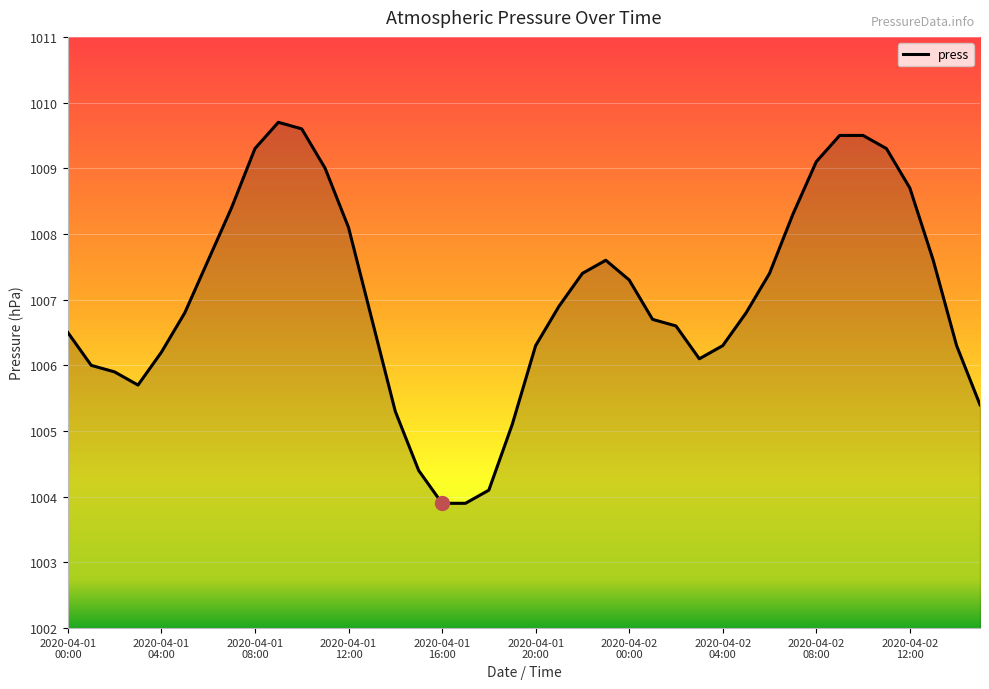

What is the minimum value shown in the chart?

1003.9